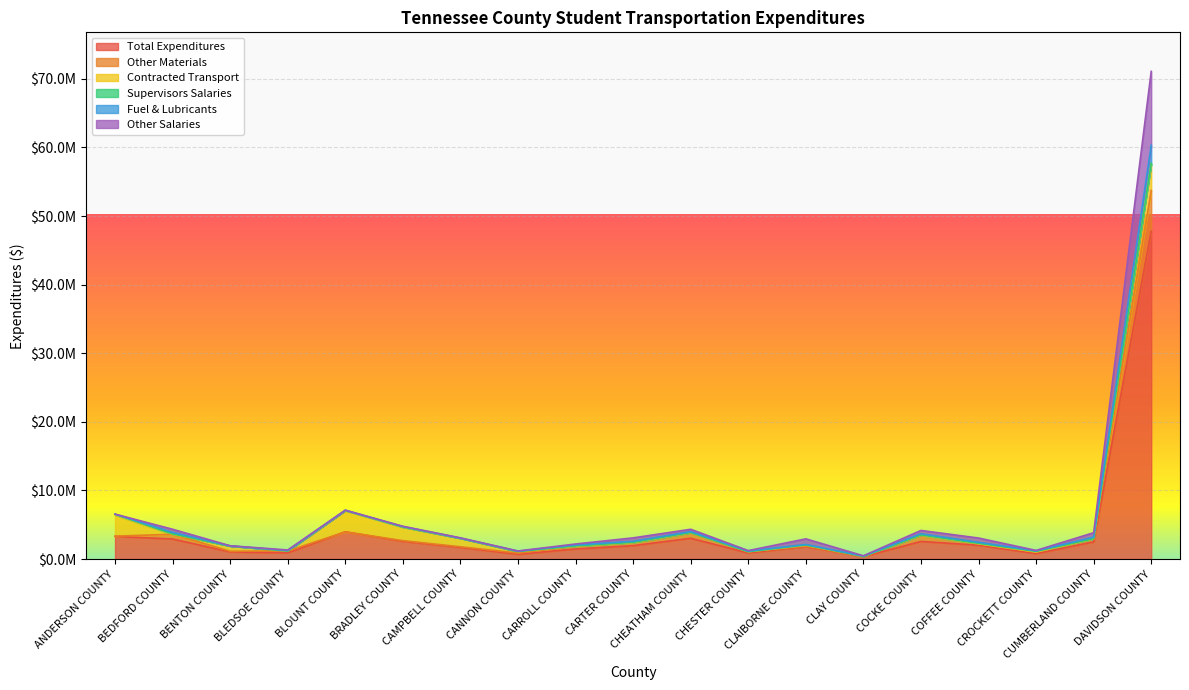

Is it true that Other Salaries equals 1959074.5 at CROCKETT COUNTY?

False